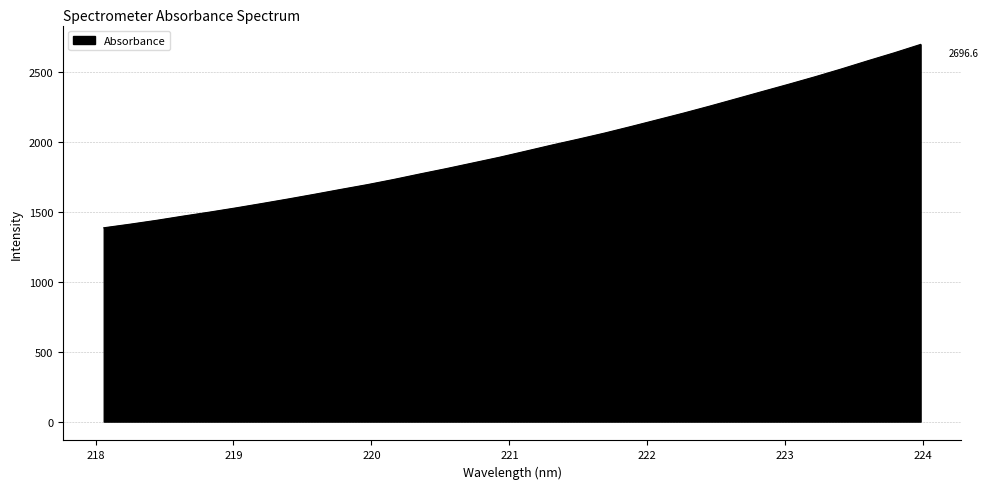

What is the smallest value displayed?

1385.6